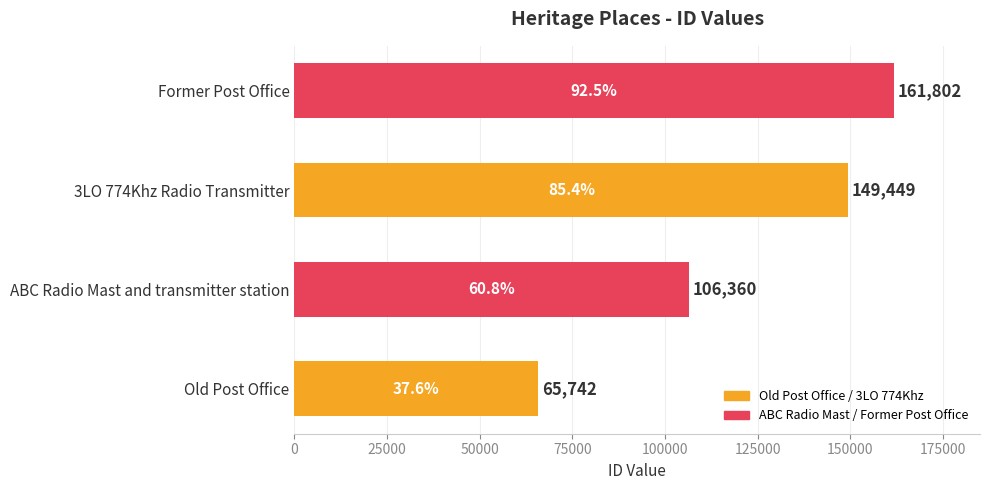

What is the difference between the maximum and minimum values?

96060